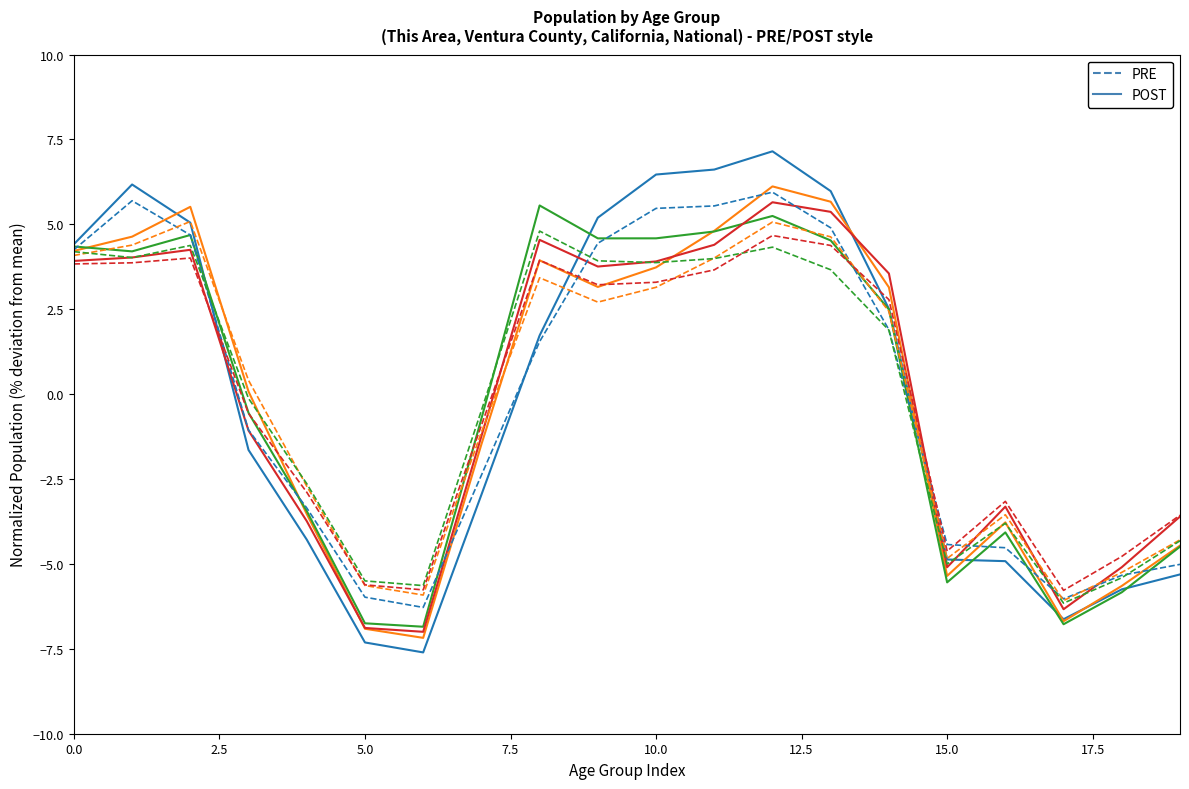

What is the smallest value displayed?

-7.6